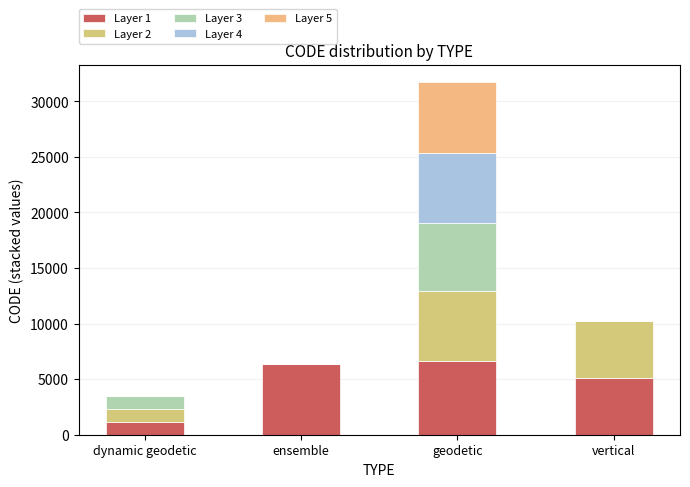

At ensemble, list the series in order from largest to smallest.

Layer 1, Layer 2, Layer 3, Layer 4, Layer 5